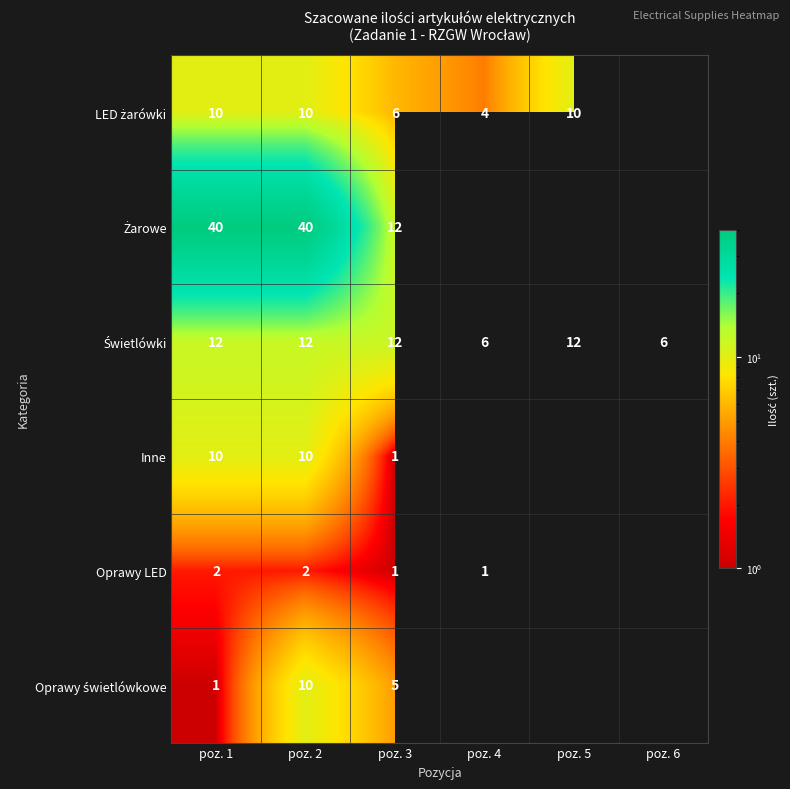

At which category is the sum across all series the highest?

poz. 2